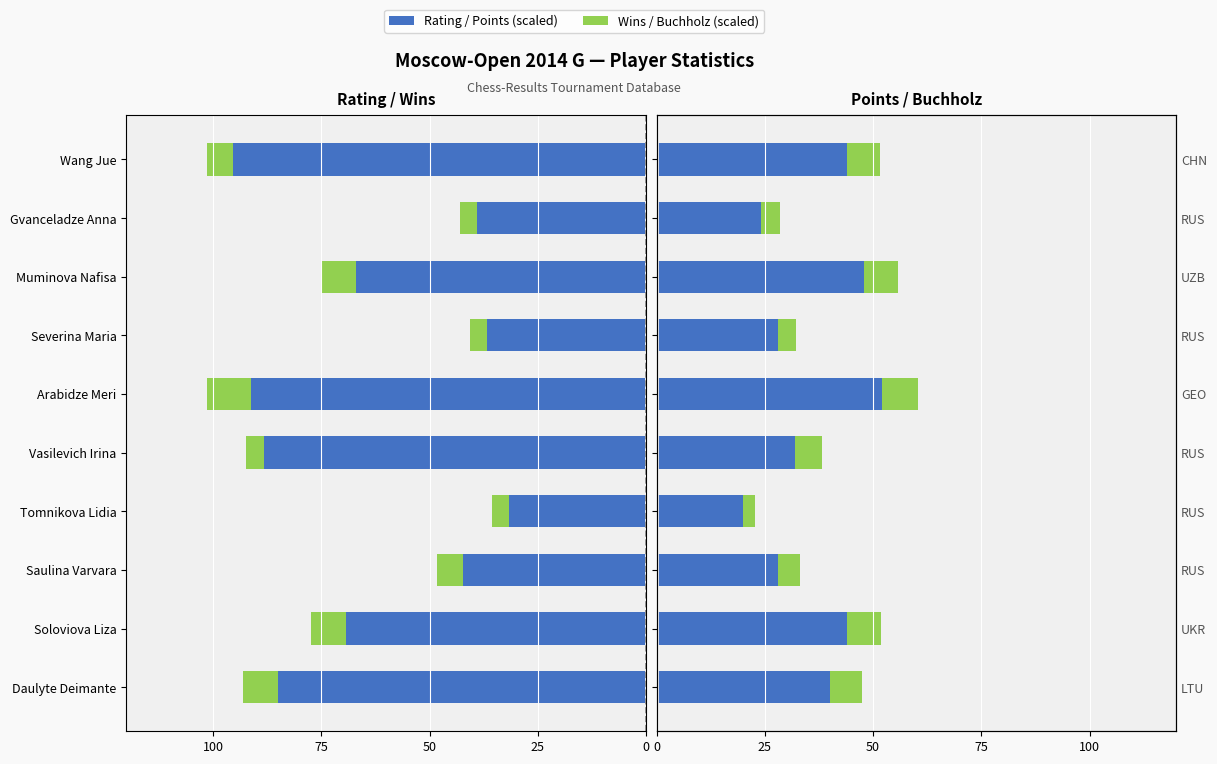

What is the difference between the second highest and minimum values in the Rating (scaled) series?

58.7